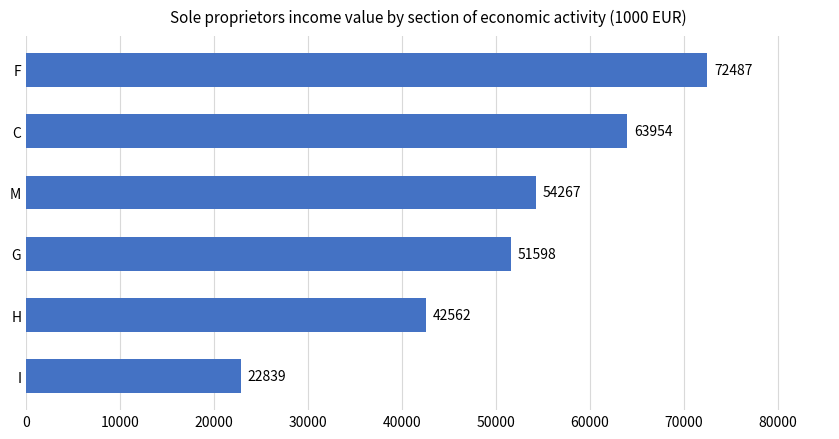

How many bars are there in total?

6